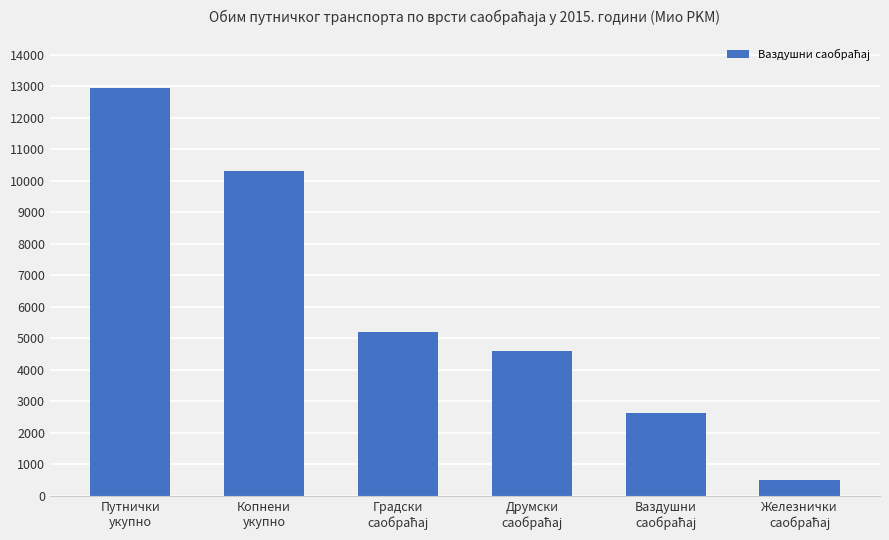

What is the maximum value shown in the chart?

12947.8